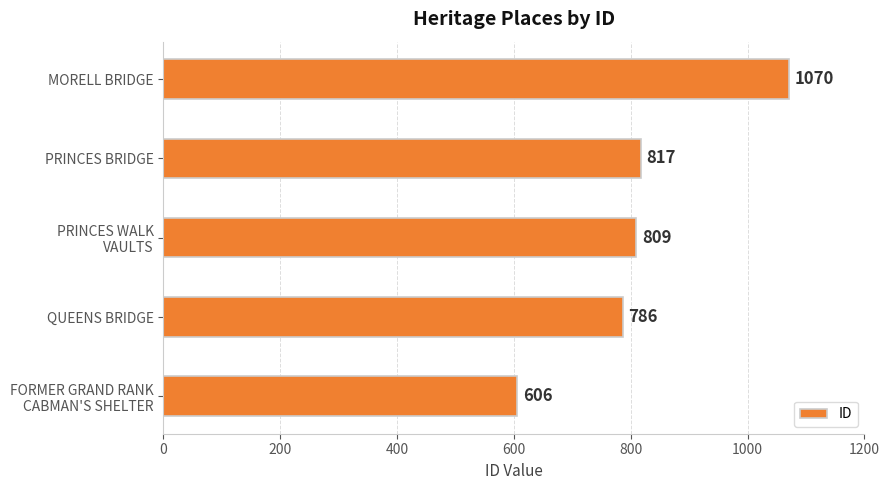

What is the smallest value displayed?

606